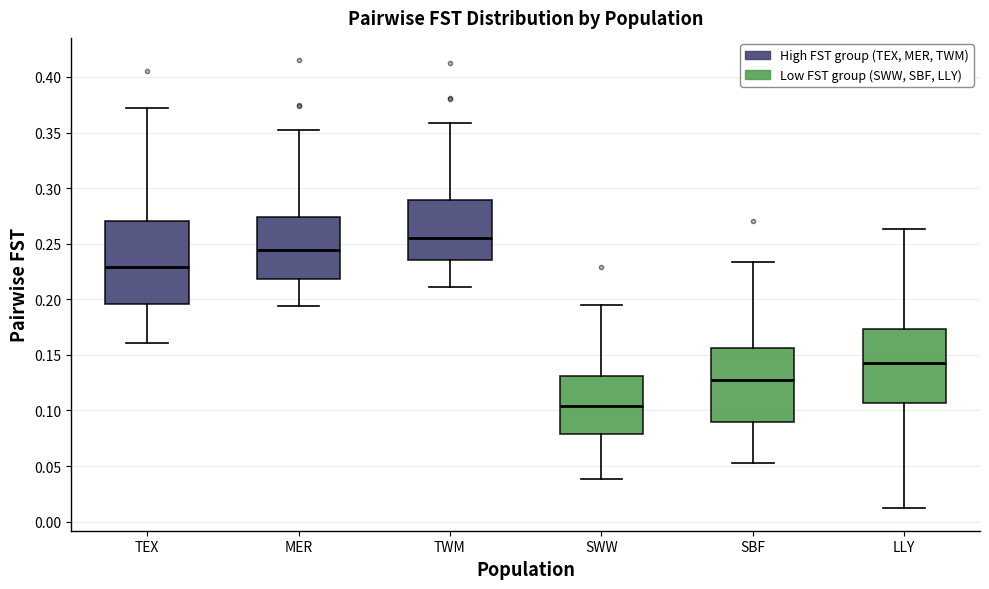

Which box's median line is the lowest?

SWW